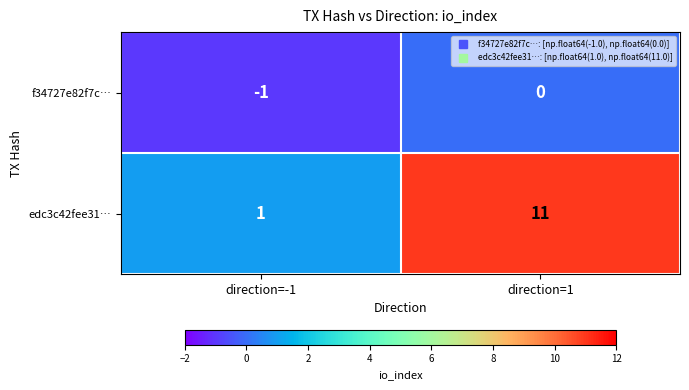

Count the number of categories in the chart.

2